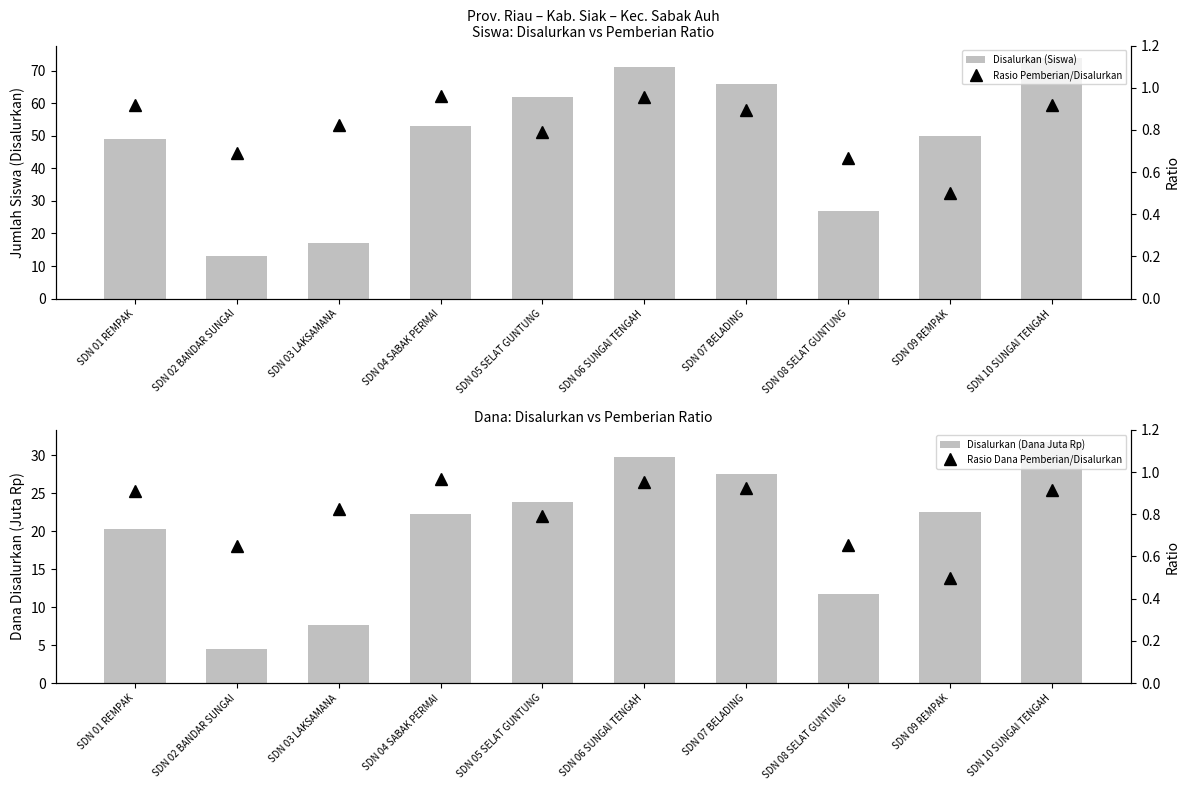

Are the bars horizontal?

No